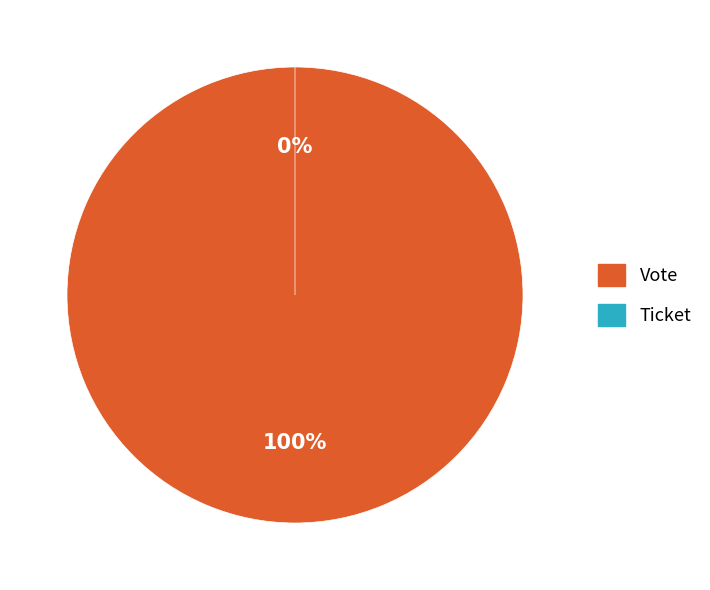

Count the number of slices in the pie.

2